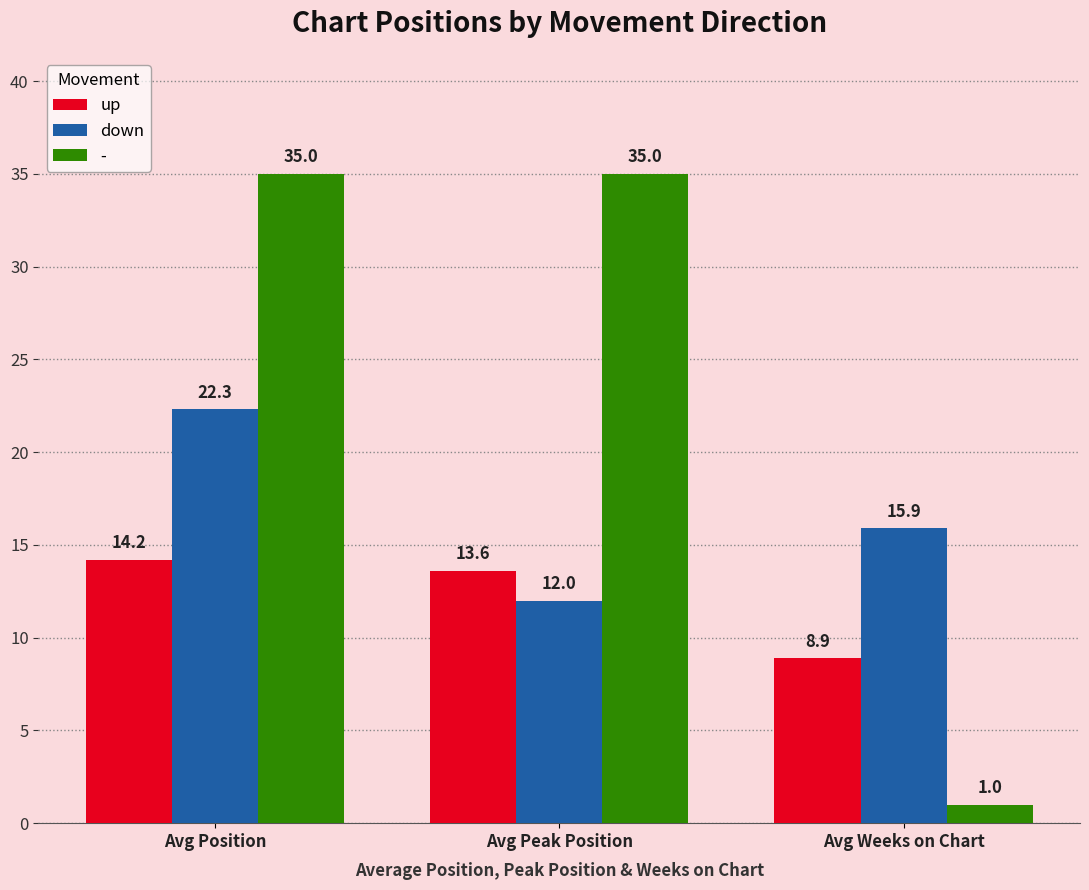

What is the minimum value shown in the chart?

1.0